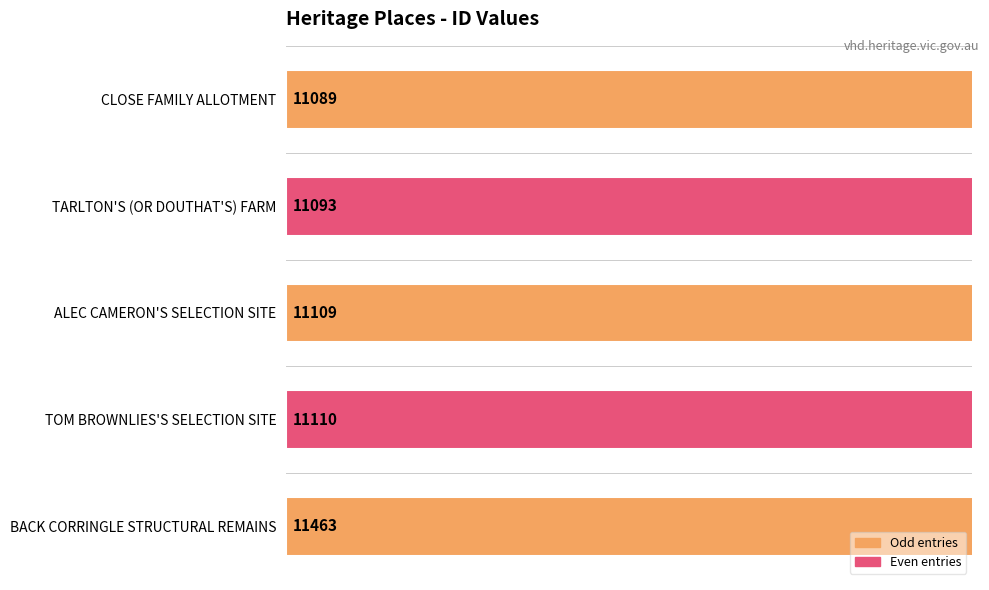

What is the difference between the second highest and second lowest values?

17